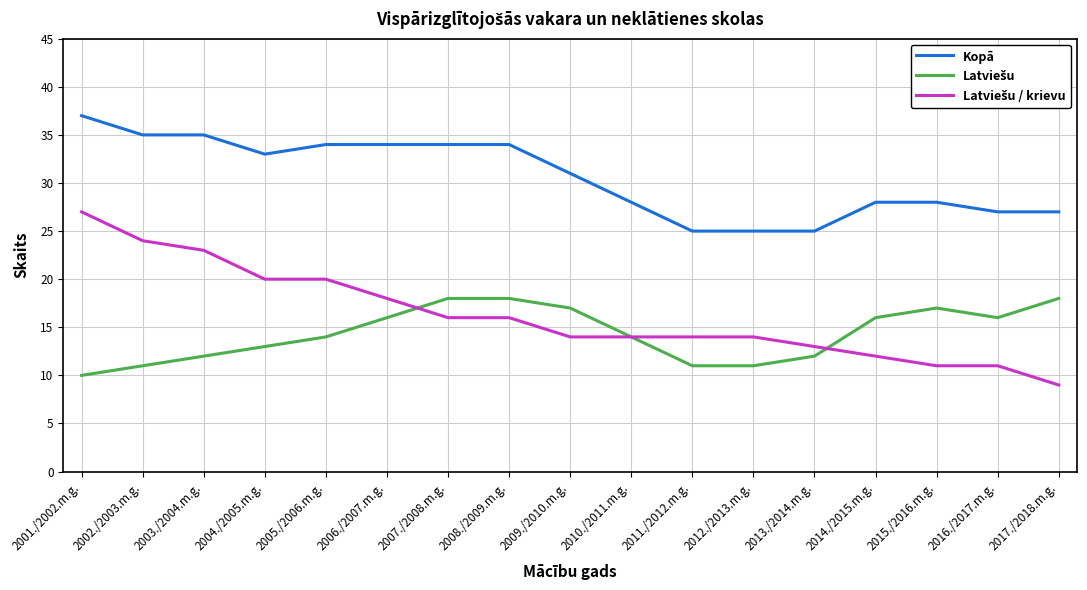

What position from the right is 2007./2008.m.g.?

11